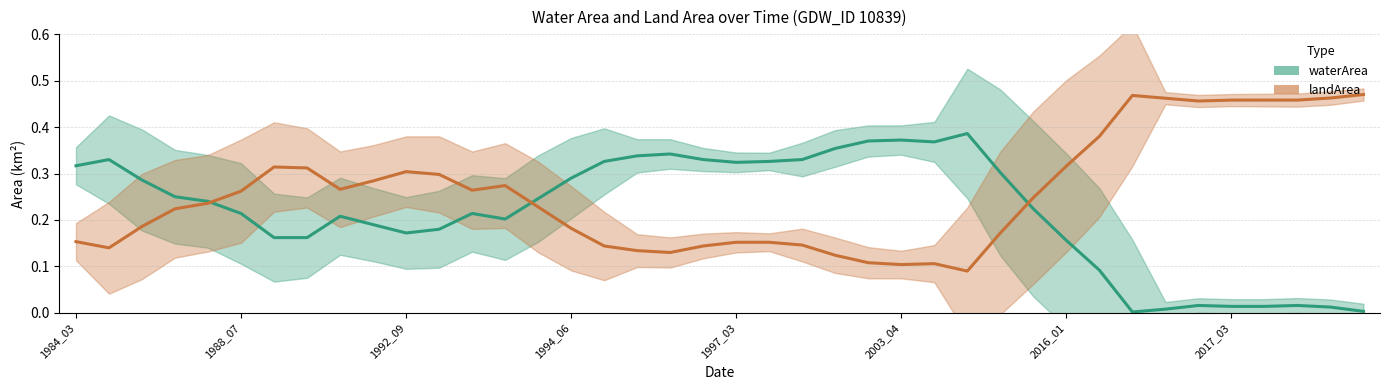

What is the difference between the second highest and second lowest values in the waterArea series?

0.4